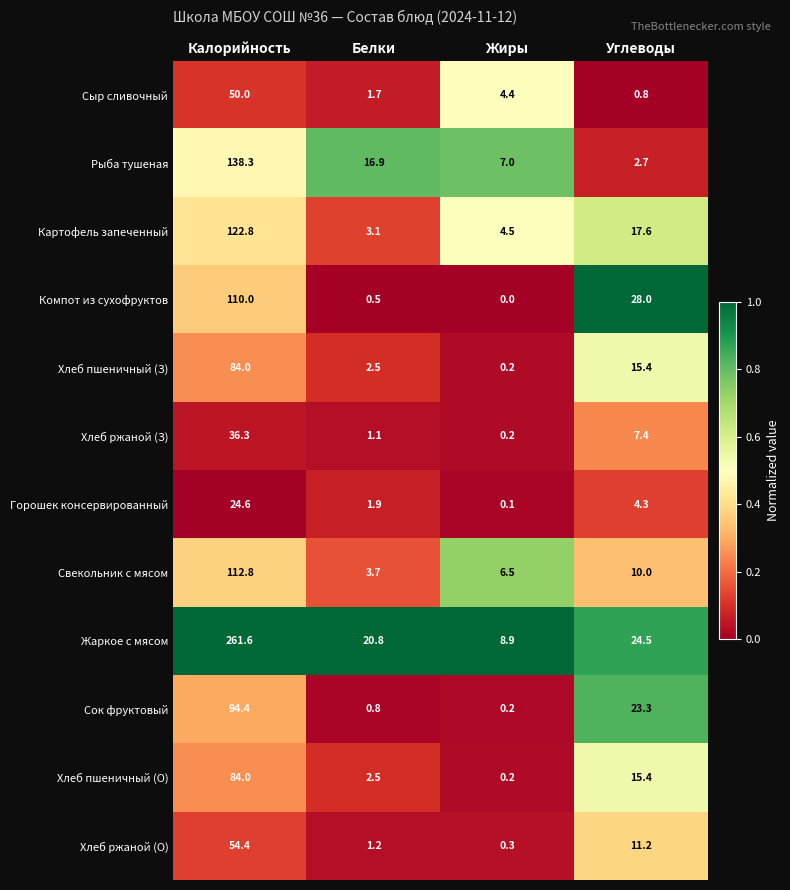

Count the number of data series in this chart.

12